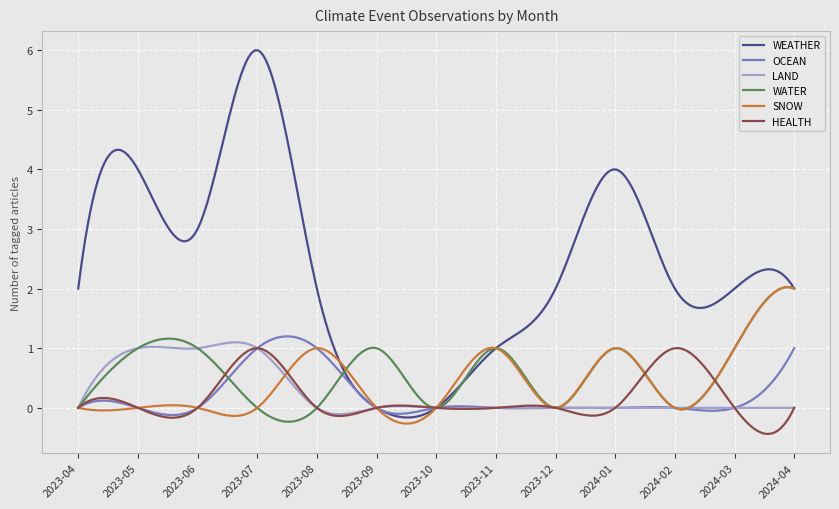

What is the highest value of the WEATHER series?

6.0